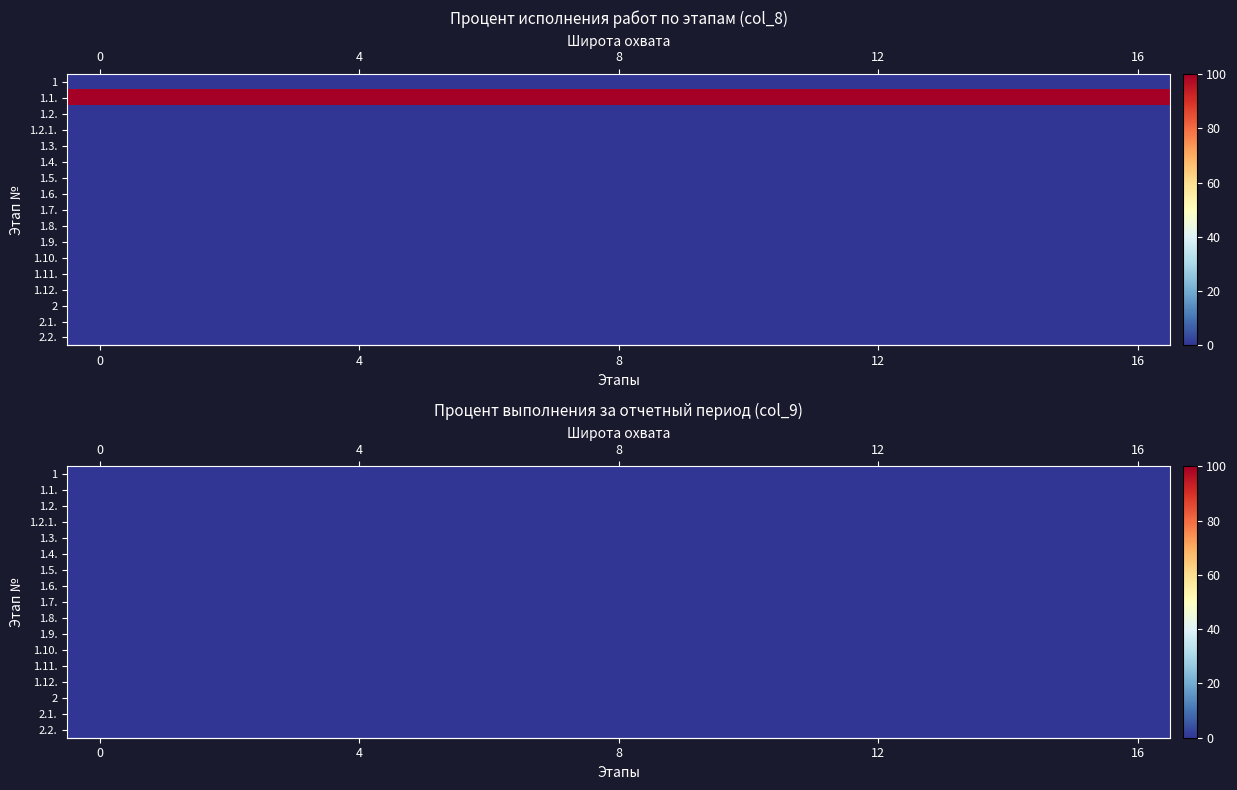

Is the value of 1.2.1. at 1.5. greater than the value of 1.7. at 1.2.1.?

No